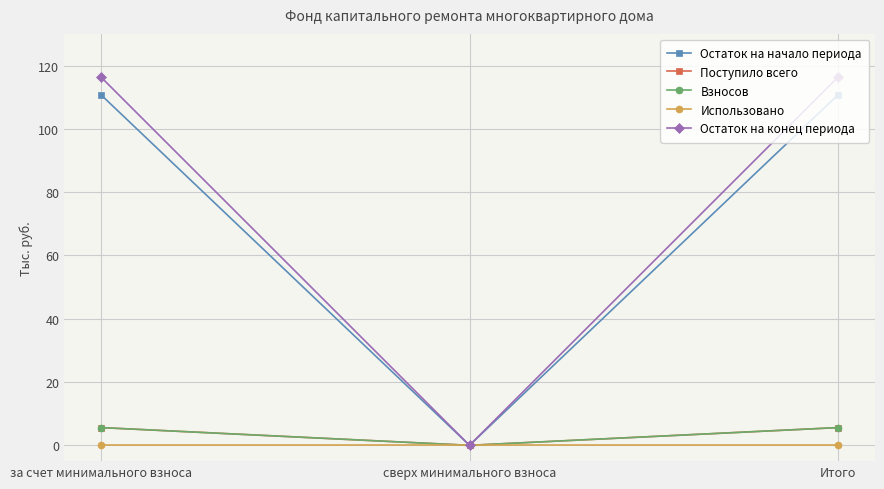

List the labels in order of Поступило всего value, smallest first.

сверх минимального взноса, за счет минимального взноса, Итого